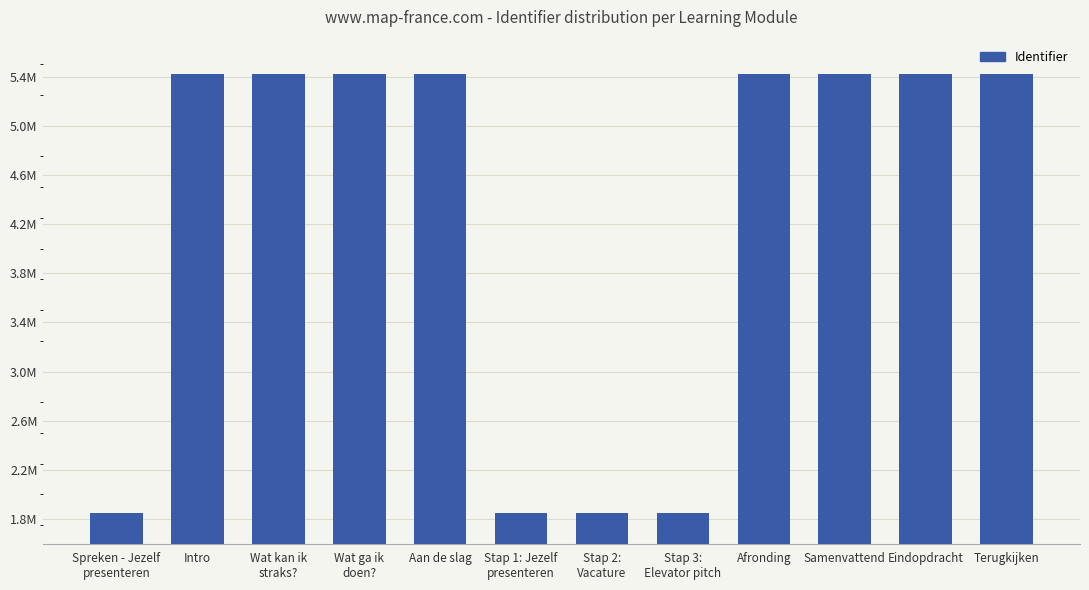

List the labels in order of value, largest first.

Terugkijken, Eindopdracht, Samenvattend, Afronding, Aan de slag, Wat ga ik
doen?, Wat kan ik
straks?, Intro, Stap 3:
Elevator pitch, Stap 2:
Vacature, Stap 1: Jezelf
presenteren, Spreken - Jezelf
presenteren